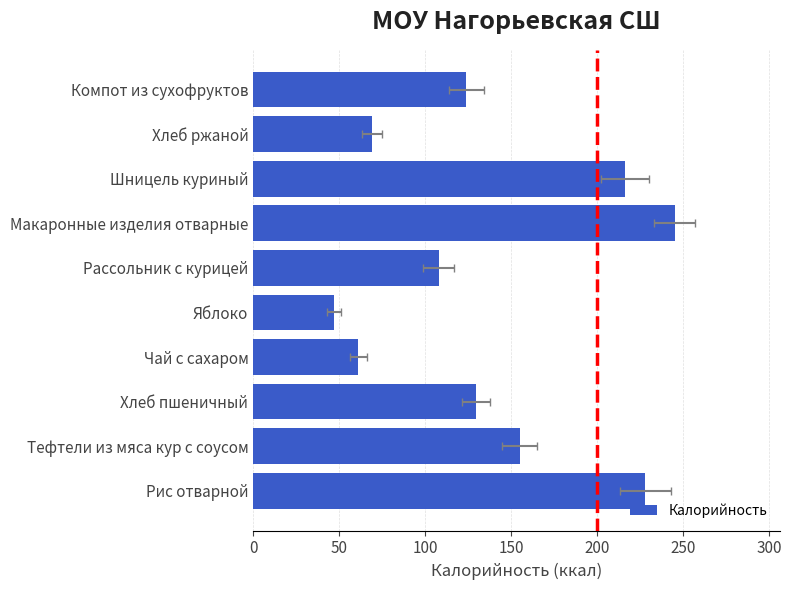

What position from the left is Макаронные изделия отварные?

7